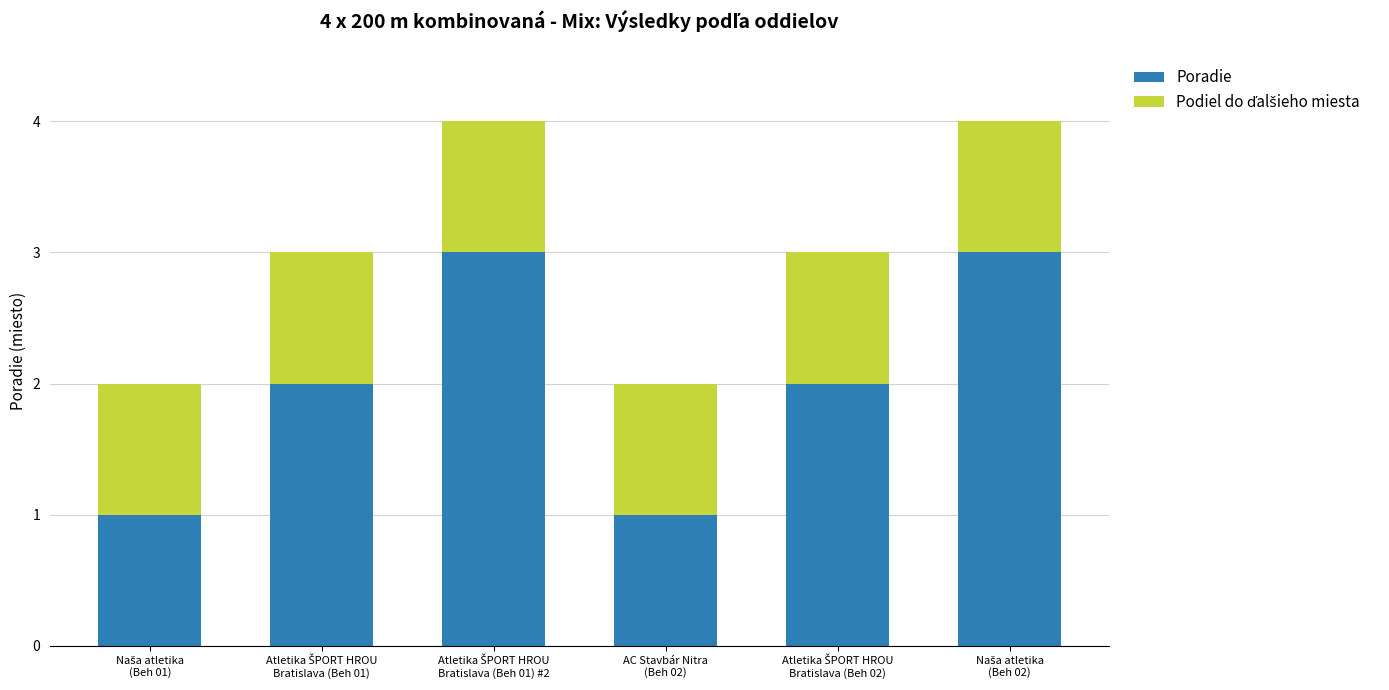

What is the highest value of the Poradie series?

3